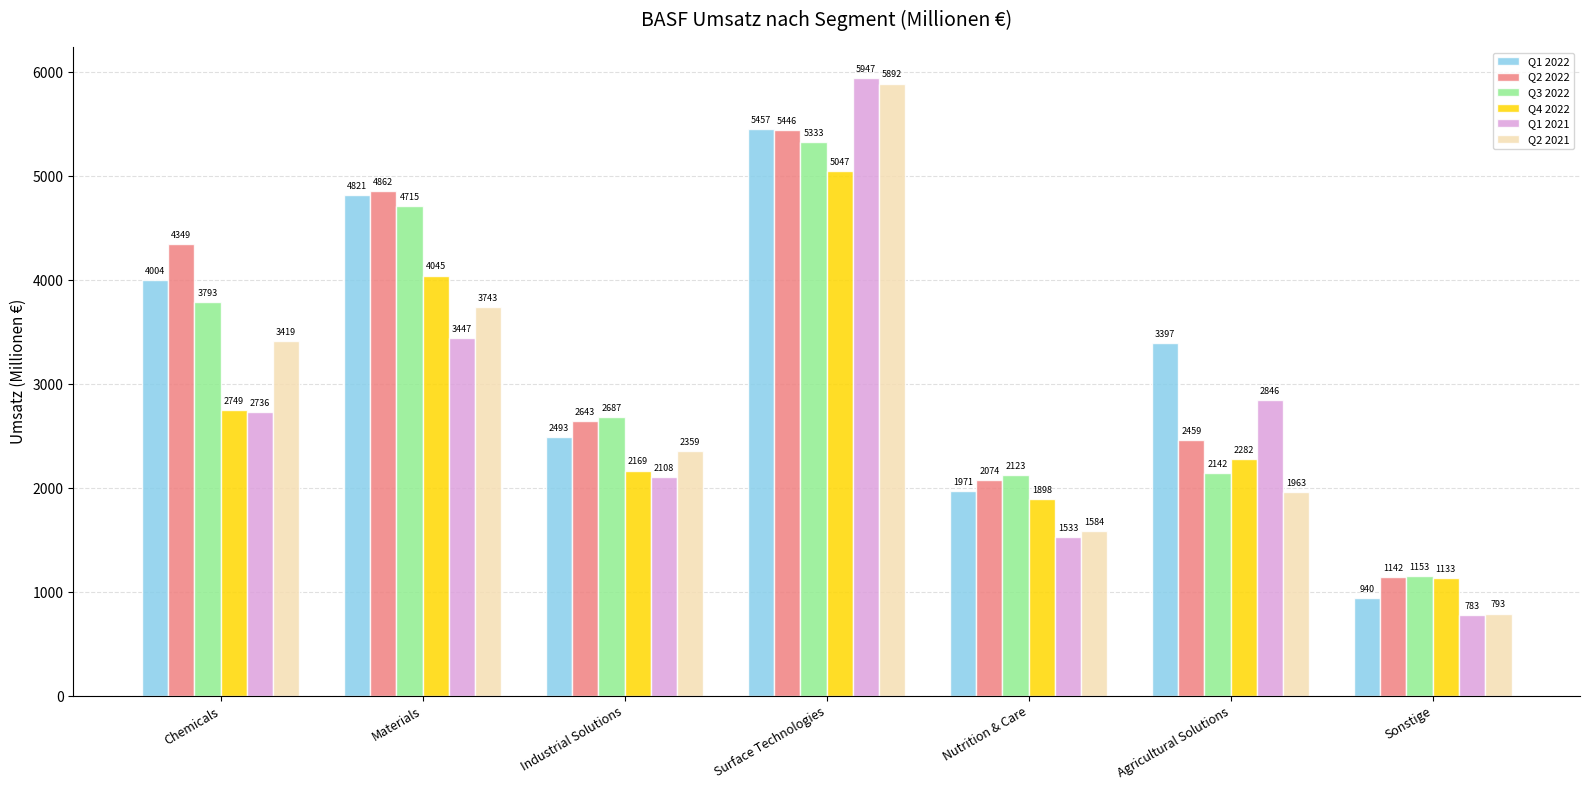

What are all the series names shown in the legend?

Q1 2022, Q2 2022, Q3 2022, Q4 2022, Q1 2021, Q2 2021